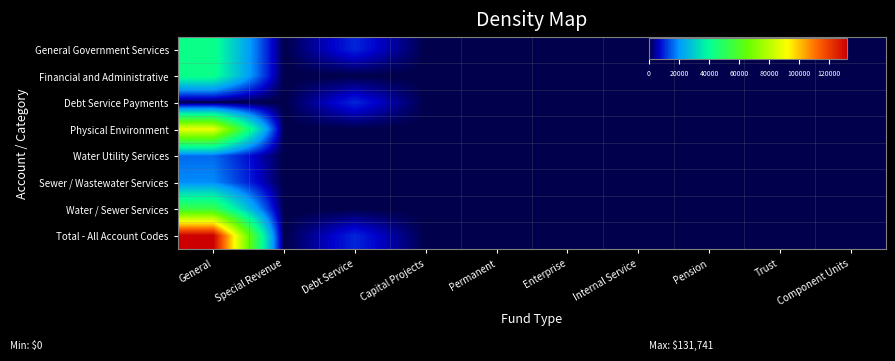

How many data points does each series have?

10